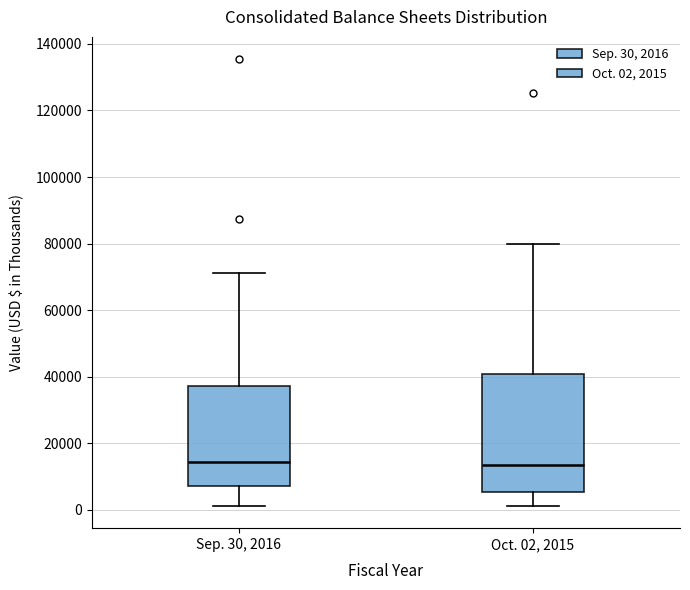

Reading left to right, read every box against the y-axis: the position of its median line, the range the box covers, and the ends of its whiskers. The values are not printed on the chart, so give them approximately, as read against the axis.

Sep. 30, 2016: median 14000, box 8000 to 38000, whiskers 2000 to 72000
Oct. 02, 2015: median 14000, box 6000 to 40000, whiskers 2000 to 80000